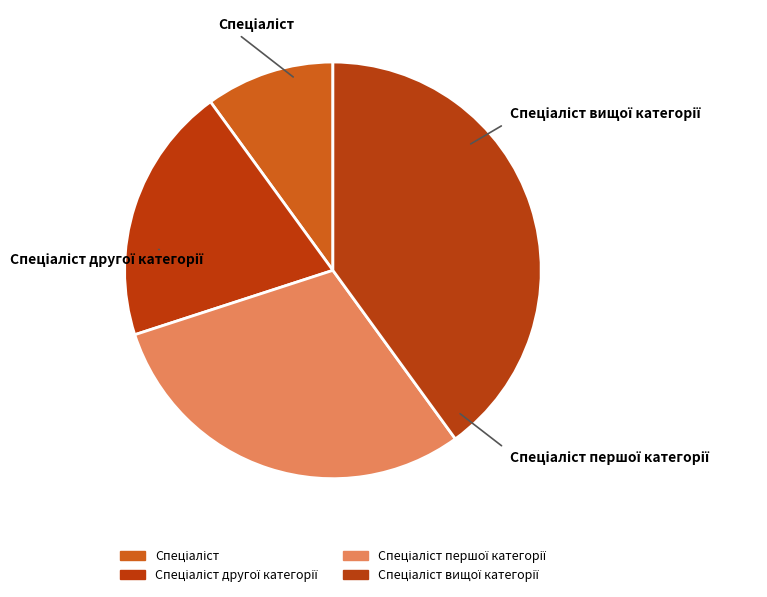

What is the smallest slice in the pie chart?

Спеціаліст